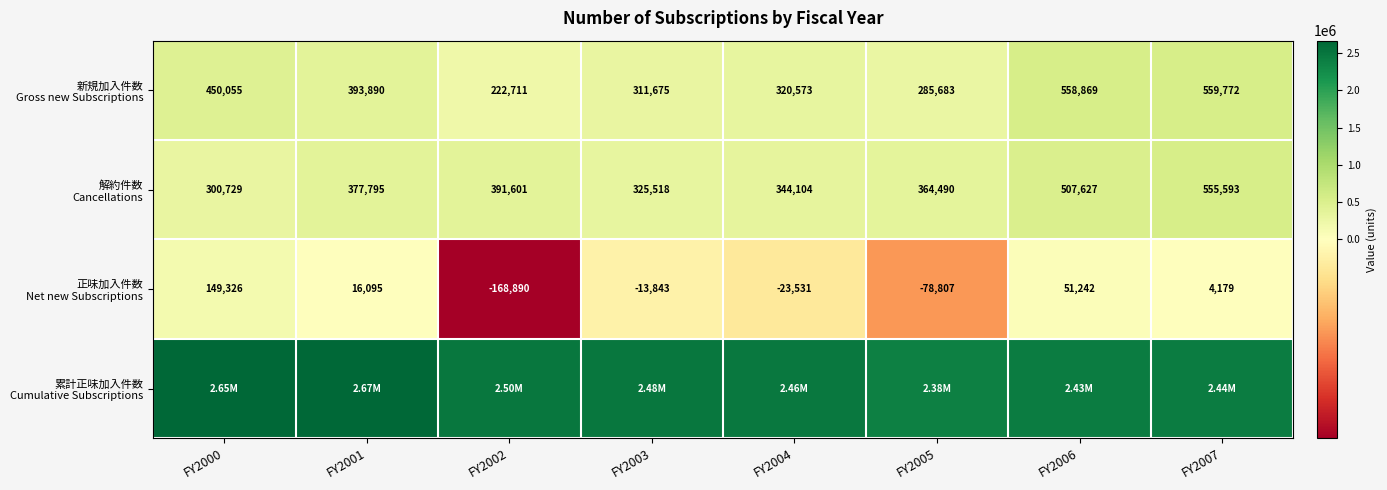

What is the sum of all 解約件数 Cancellations values?

3167457